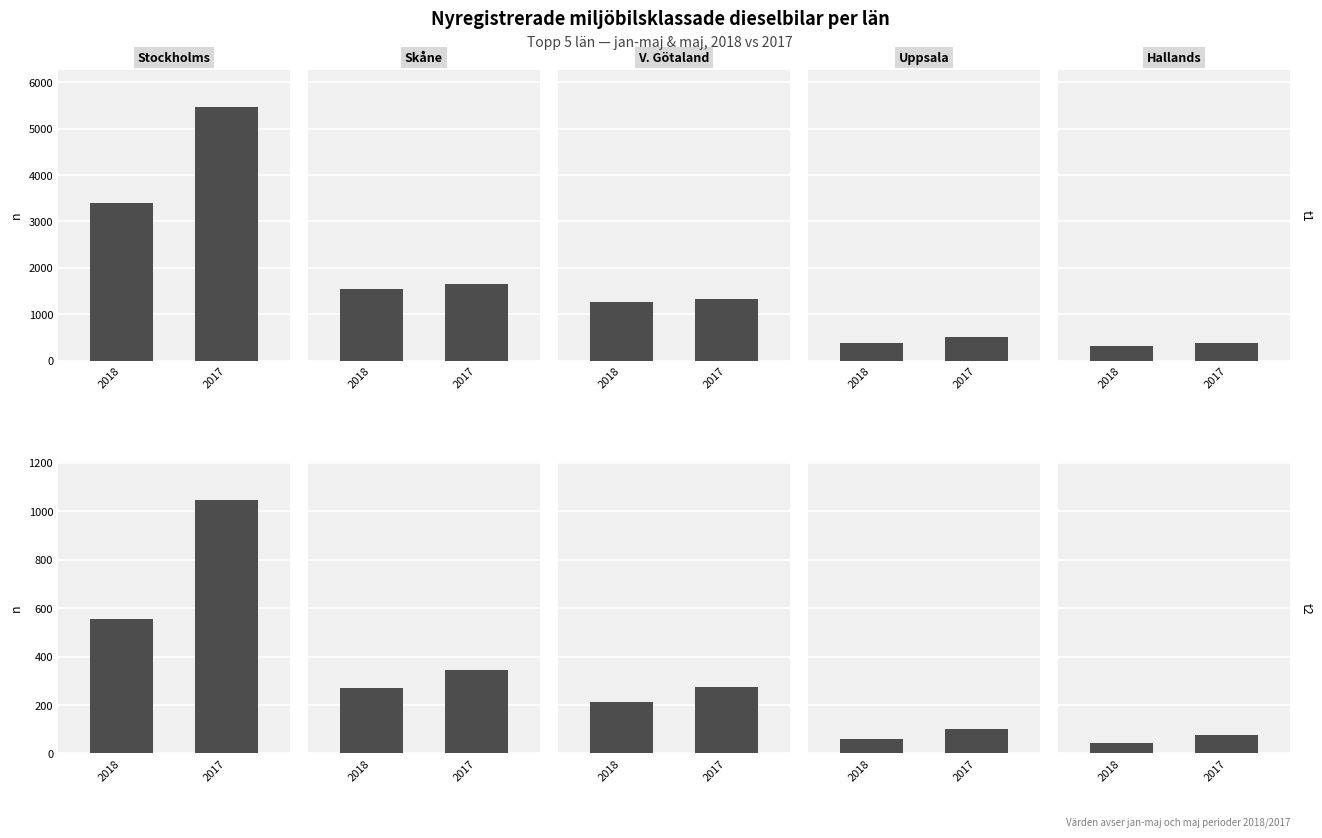

How many values in the V. Götaland series are below 273?

1